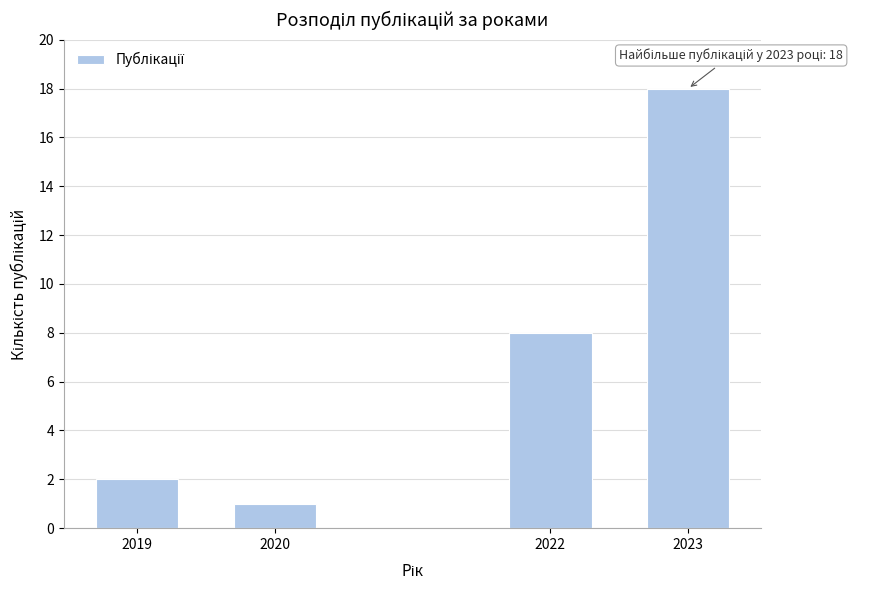

Reading left to right, list all the values displayed in this chart.

2	1	8	18